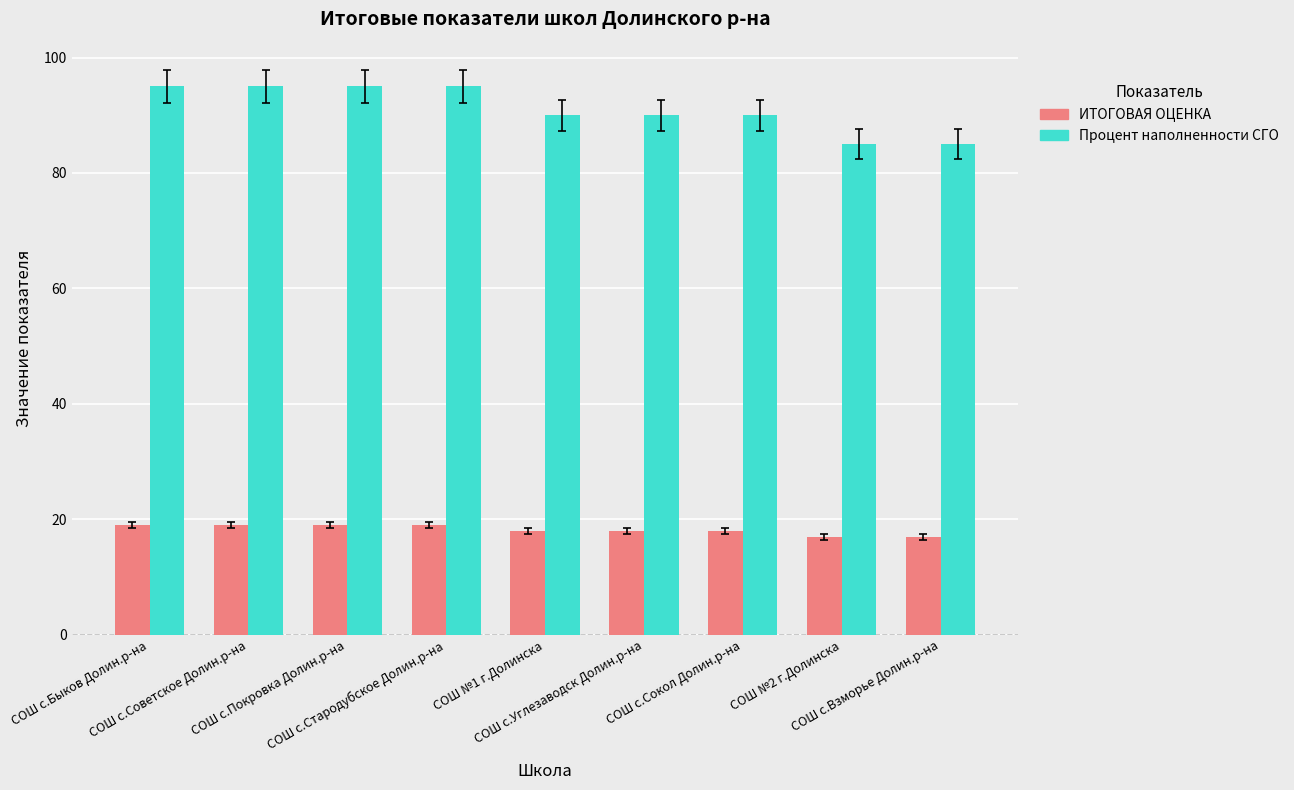

Count the number of data series in this chart.

2